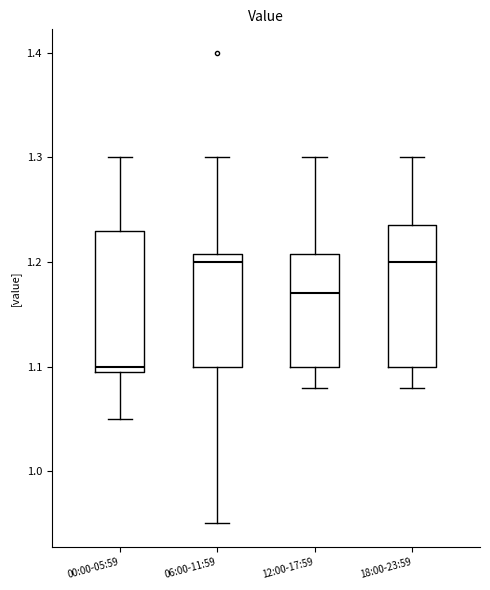

Where does the median line of the box for 18:00-23:59 sit on the y-axis? The values are not printed on the chart, so give them approximately, as read against the axis.

1.20